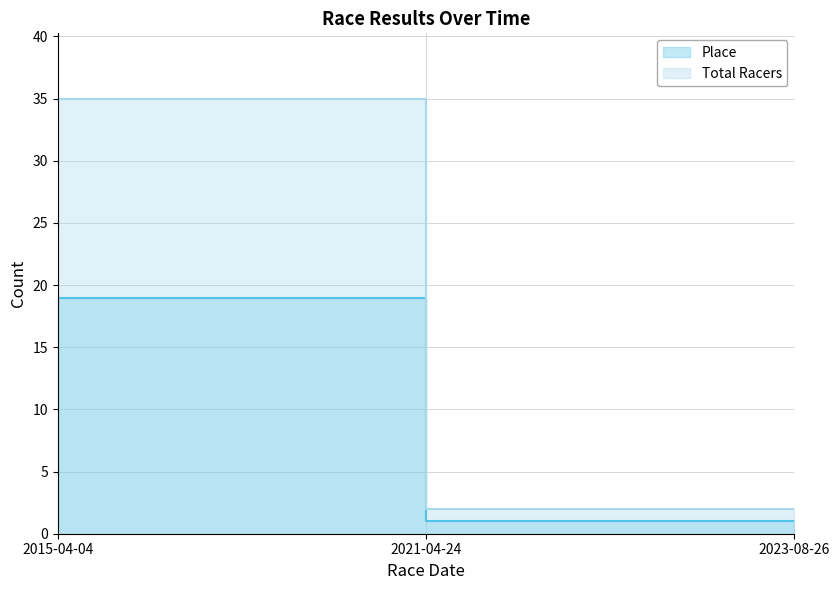

What are all the series names shown in the legend?

Place, Total Racers